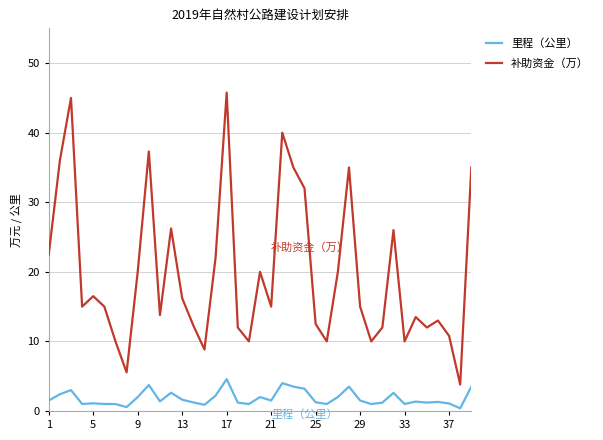

What is the minimum value for 补助资金（万）?

3.8